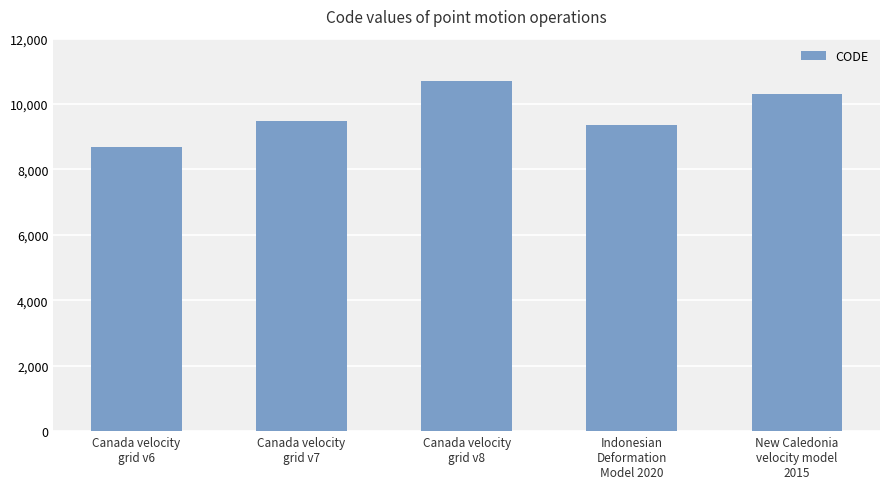

What position from the right is New Caledonia
velocity model
2015?

1